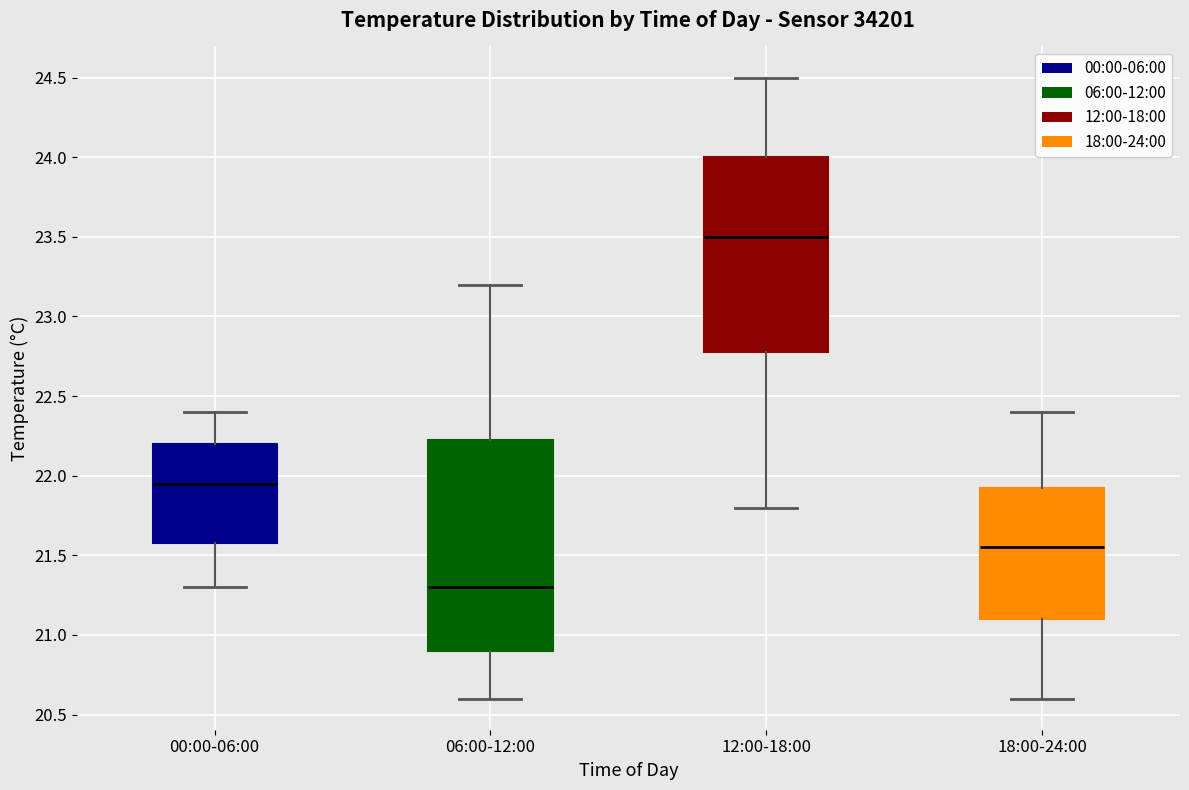

Reading left to right, read every box against the y-axis: the position of its median line, the range the box covers, and the ends of its whiskers. The values are not printed on the chart, so give them approximately, as read against the axis.

00:00-06:00: median 21.95, box 21.60 to 22.20, whiskers 21.30 to 22.40
06:00-12:00: median 21.30, box 20.90 to 22.25, whiskers 20.60 to 23.20
12:00-18:00: median 23.50, box 22.80 to 24.00, whiskers 21.80 to 24.50
18:00-24:00: median 21.55, box 21.10 to 21.95, whiskers 20.60 to 22.40